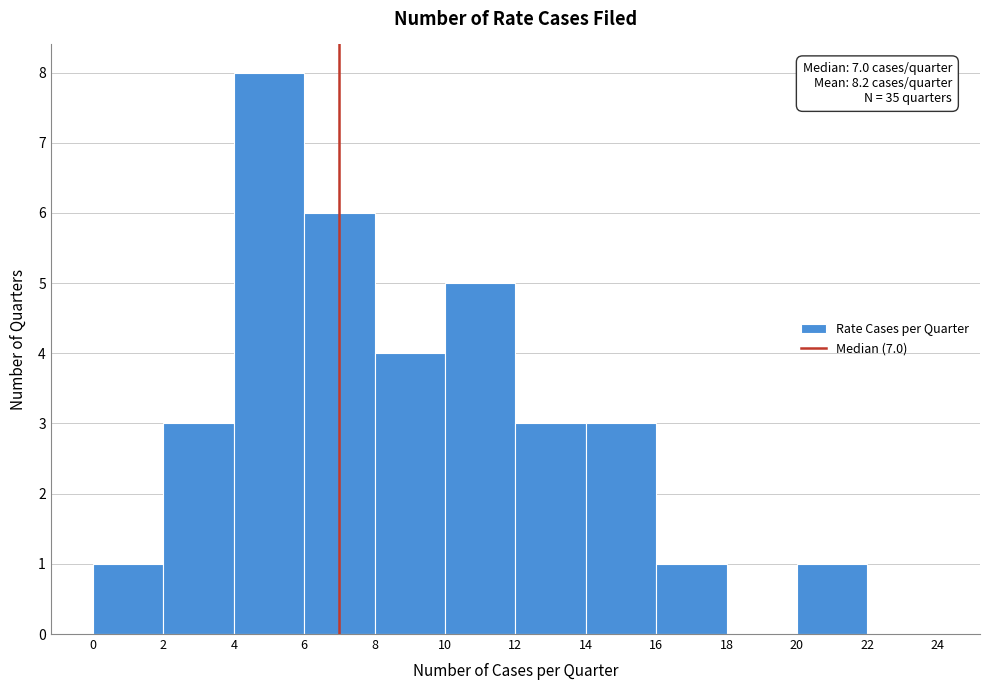

Which range on the x-axis has the tallest bar?

4 to 6